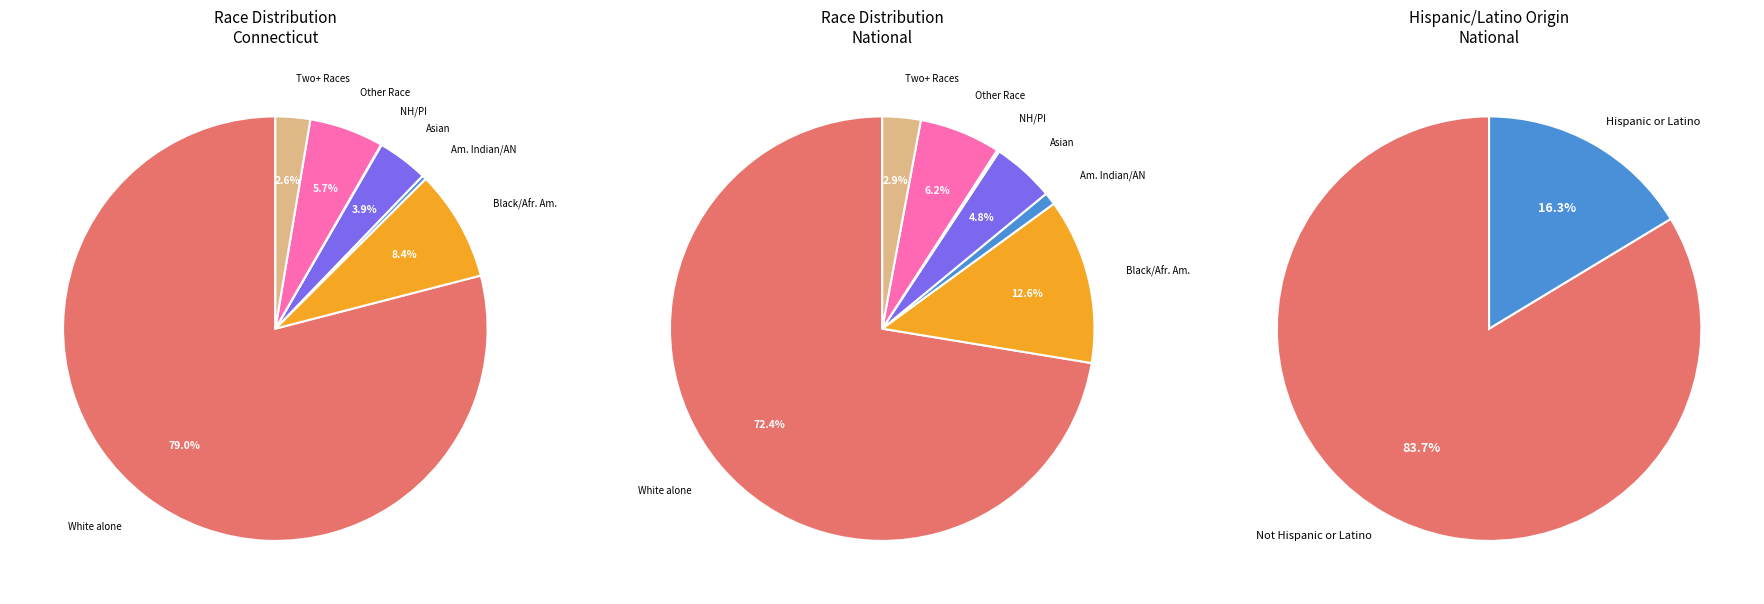

How many segments does this pie chart have?

7